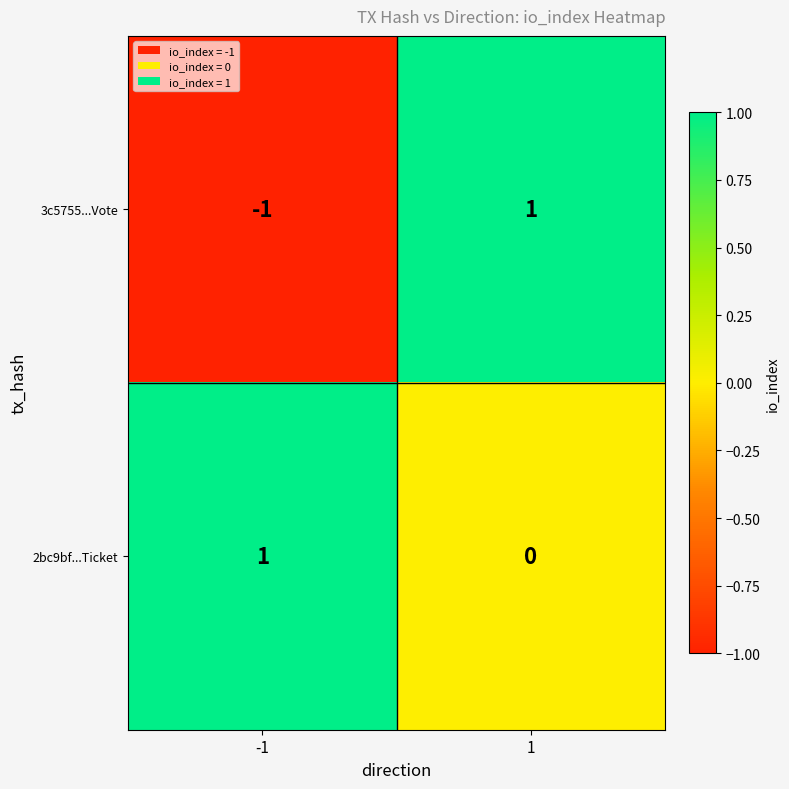

The 3c5755...Vote series shows -1 at -1. True or false?

True